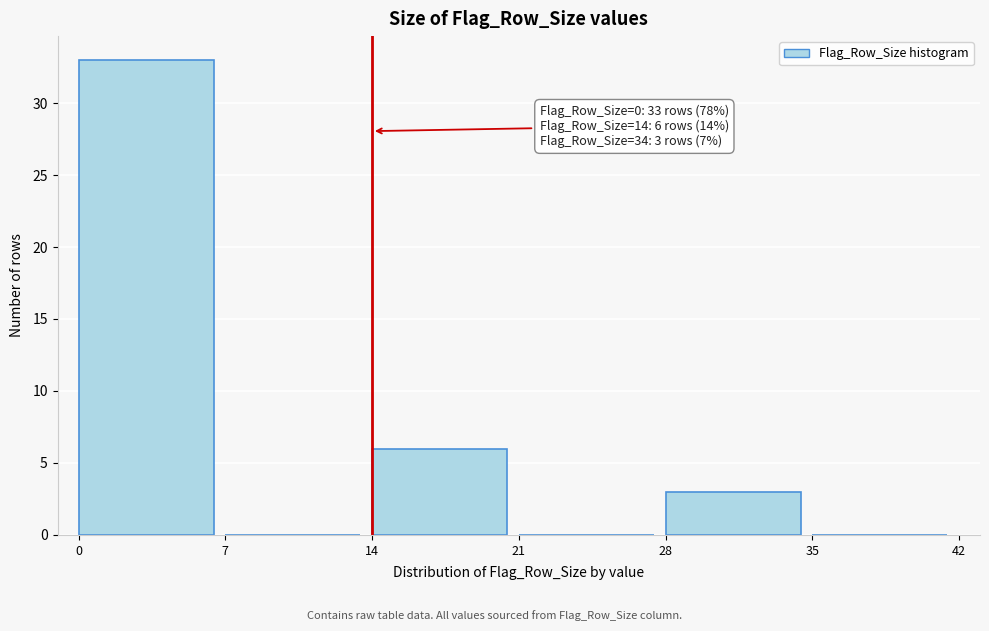

Which range on the x-axis has the tallest bar?

0 to 7